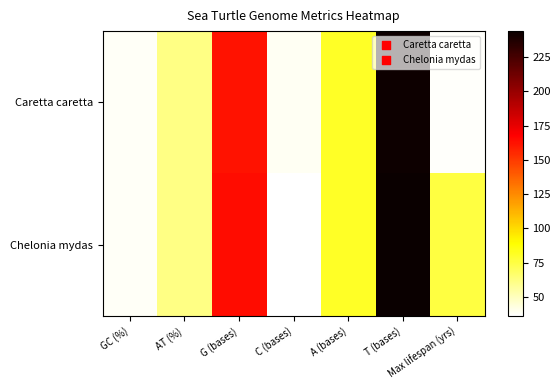

What is the difference between the highest and lowest values at T (bases)?

1.0